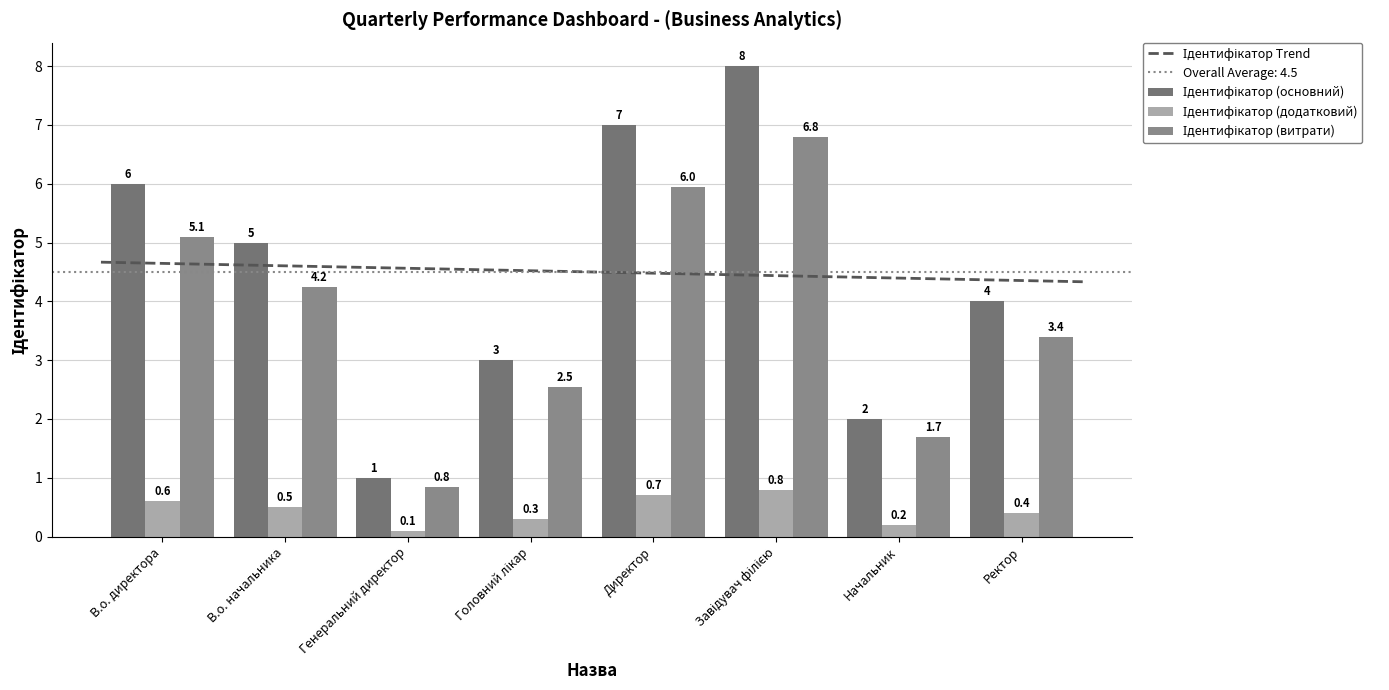

What is the sum of the values at Начальник and Завідувач філією?

10